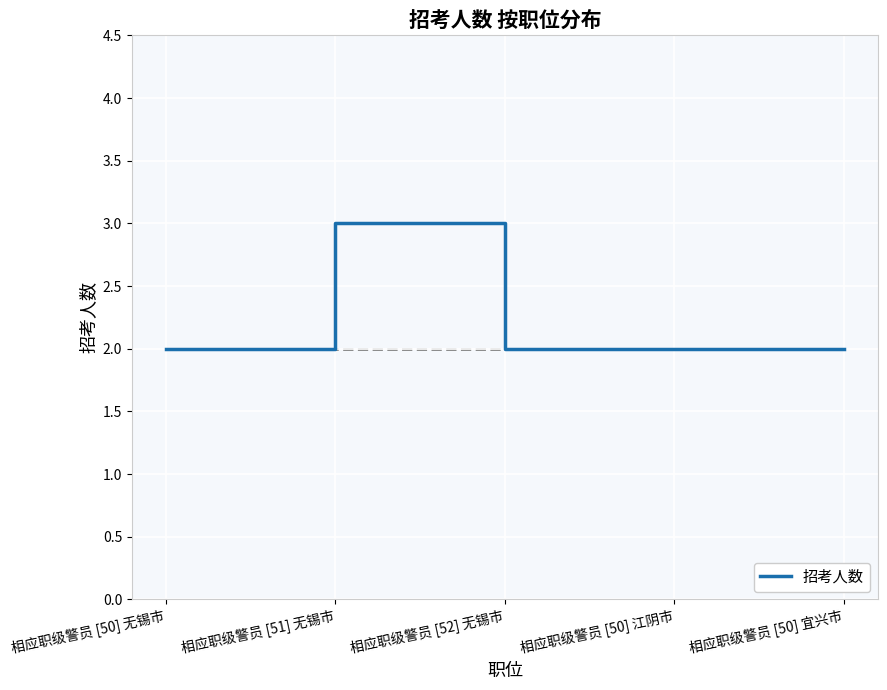

How many series are shown in this chart?

1